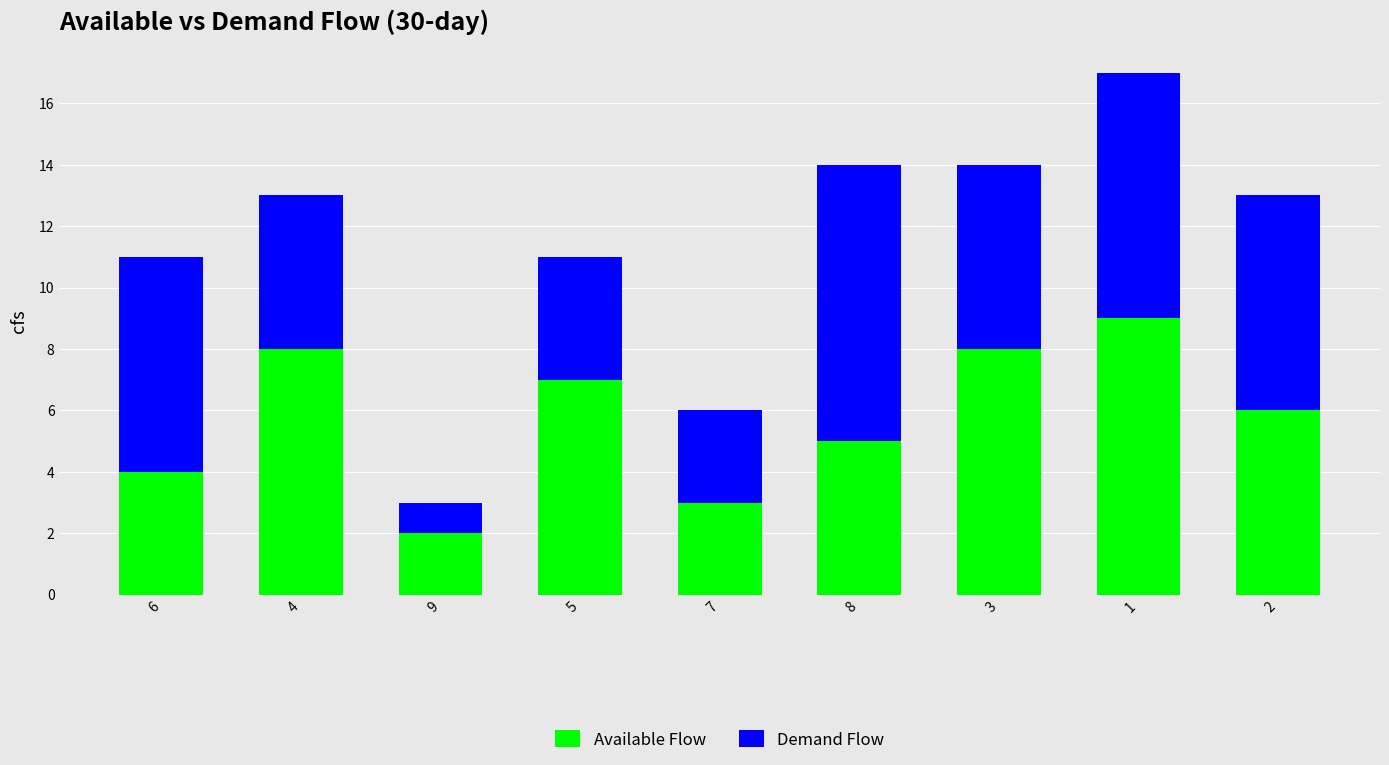

The Available Flow series shows 5 at 8. True or false?

True